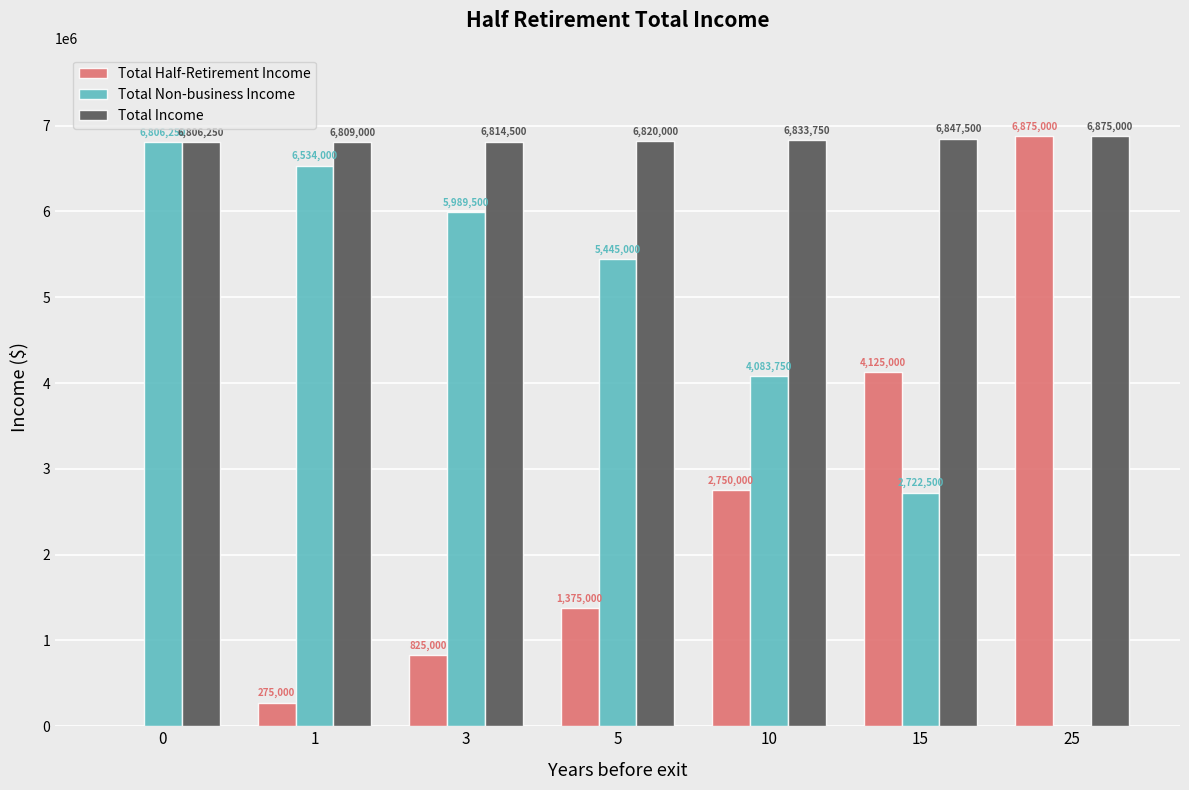

Which label corresponds to the largest value in the chart?

25